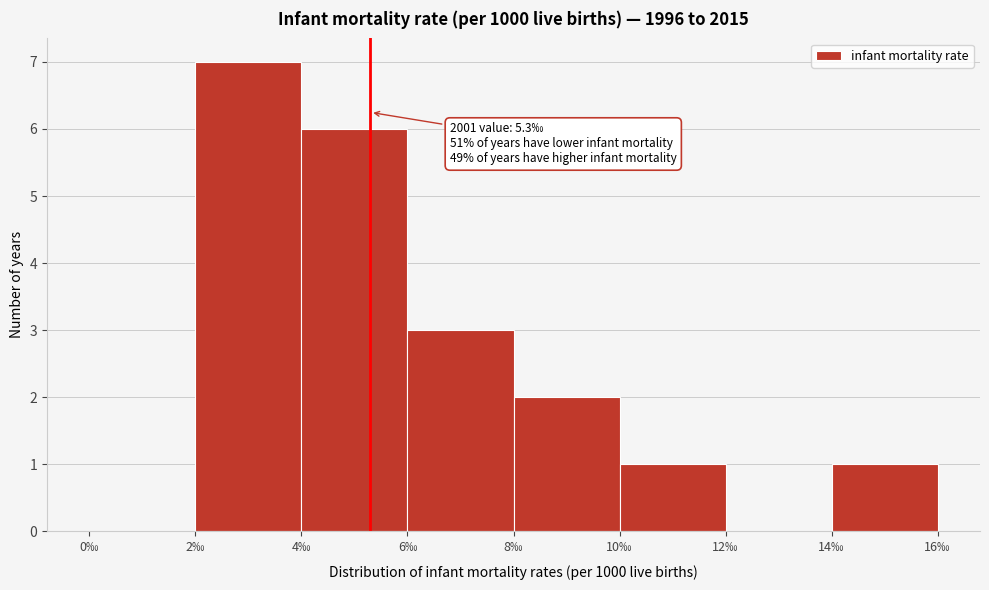

Over which range of the x-axis is the bar tallest?

2 to 4